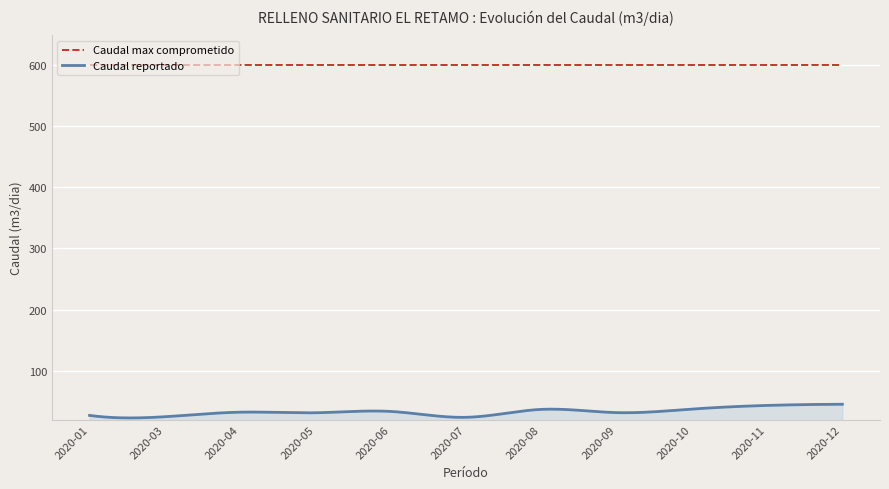

What is the maximum value shown in the chart?

600.0